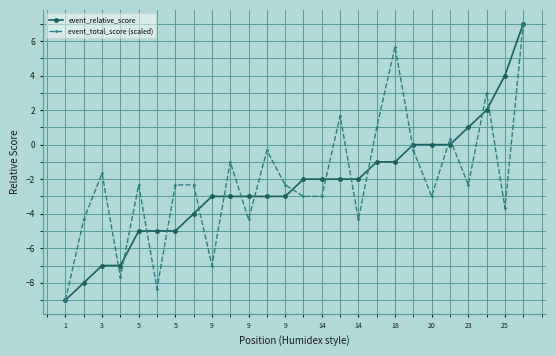

Rank the series by their average value, from lowest to highest.

event_relative_score, event_total_score (scaled)